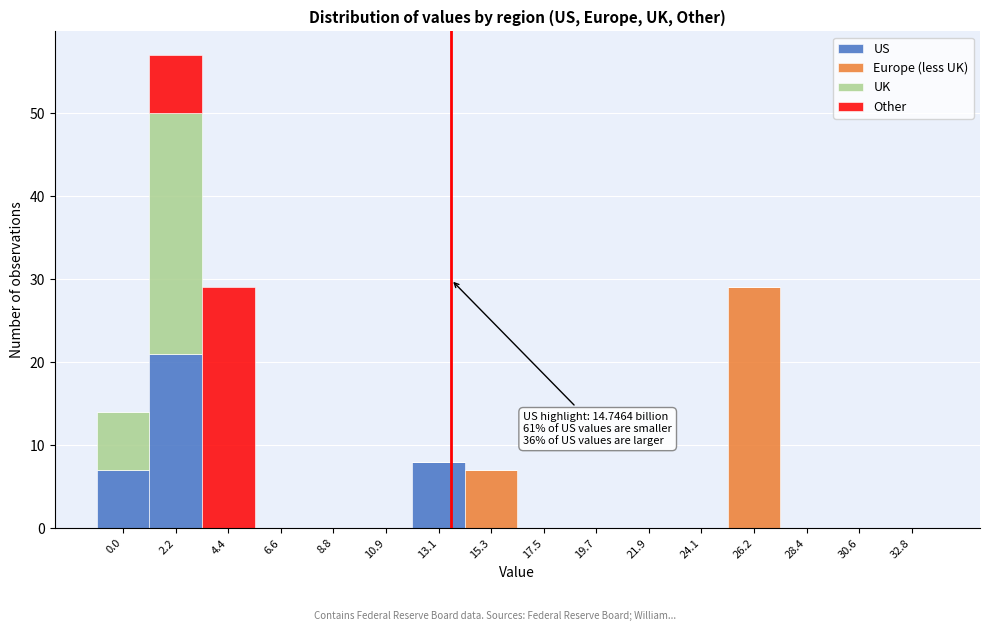

What is the sum of all US values?

36